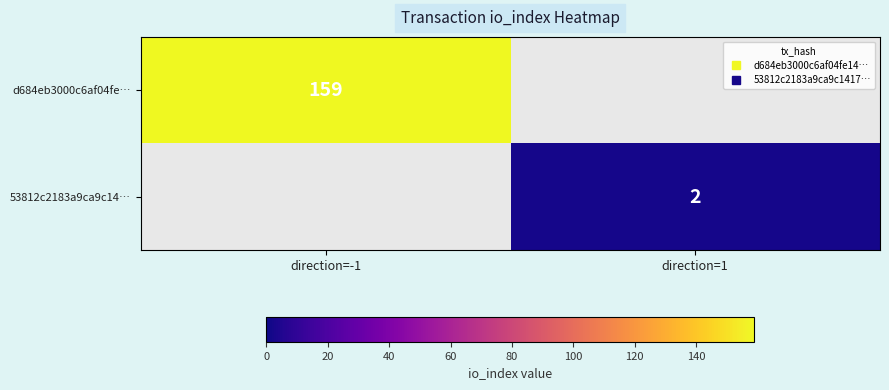

Which category has the highest value in the 53812c2183a9ca9c14… series?

direction=-1